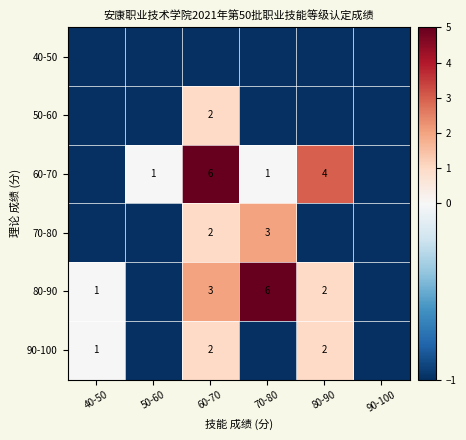

Is it true that 80-90 equals 3 at 60-70?

True